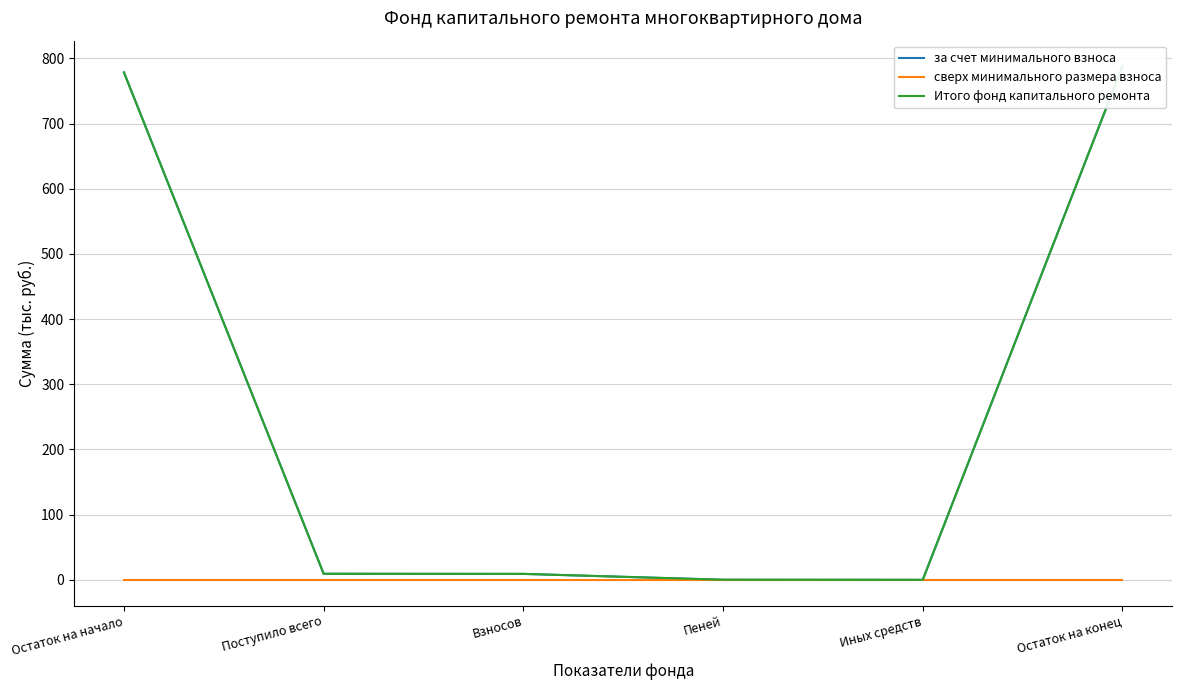

At which label is за счет минимального взноса closest to 393?

Поступило всего